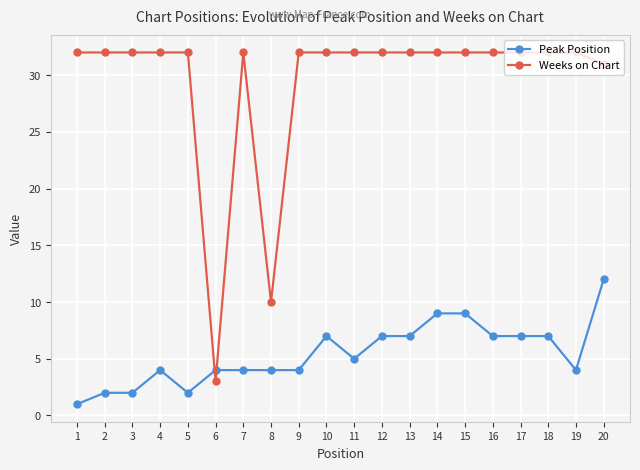

At which label is Weeks on Chart closest to 17?

8